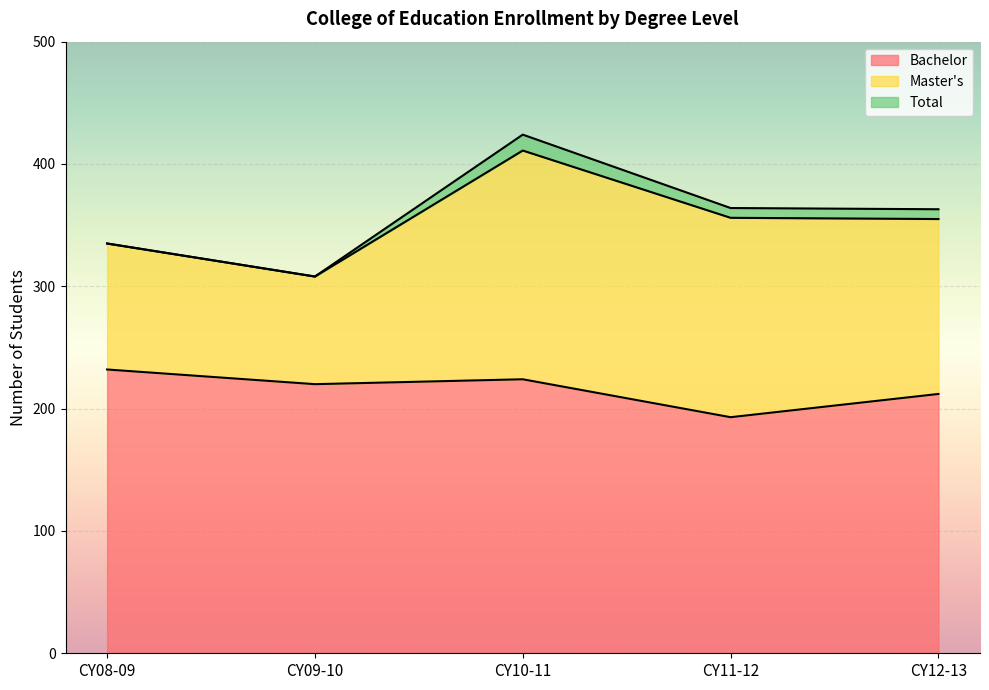

How many categories are shown in the chart?

5